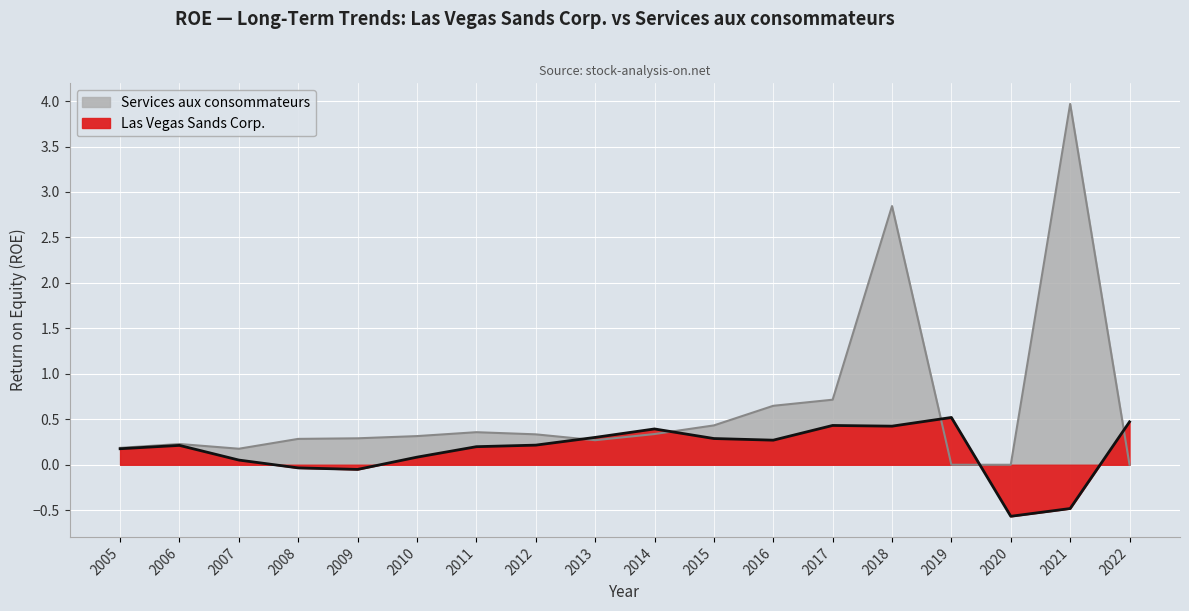

True or false: Services aux consommateurs and Las Vegas Sands Corp. intersect in this chart.

True